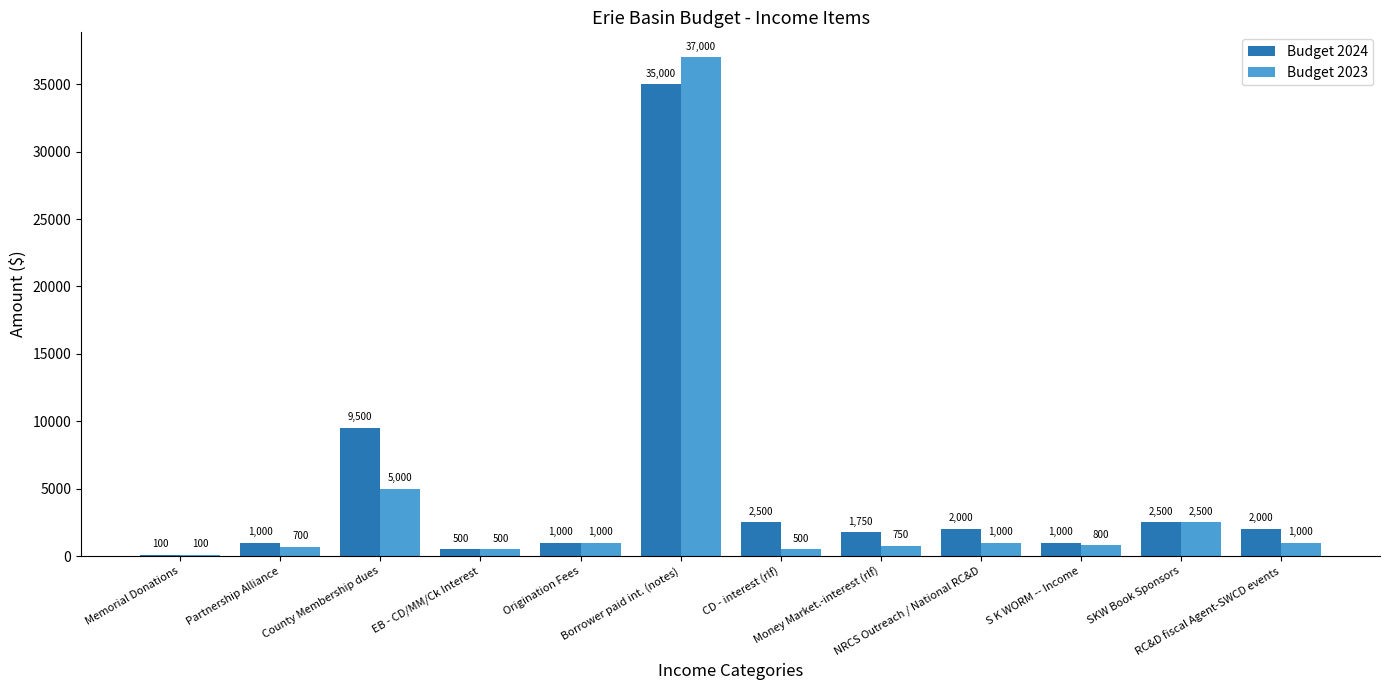

Which series has the largest total across all categories?

Budget 2024